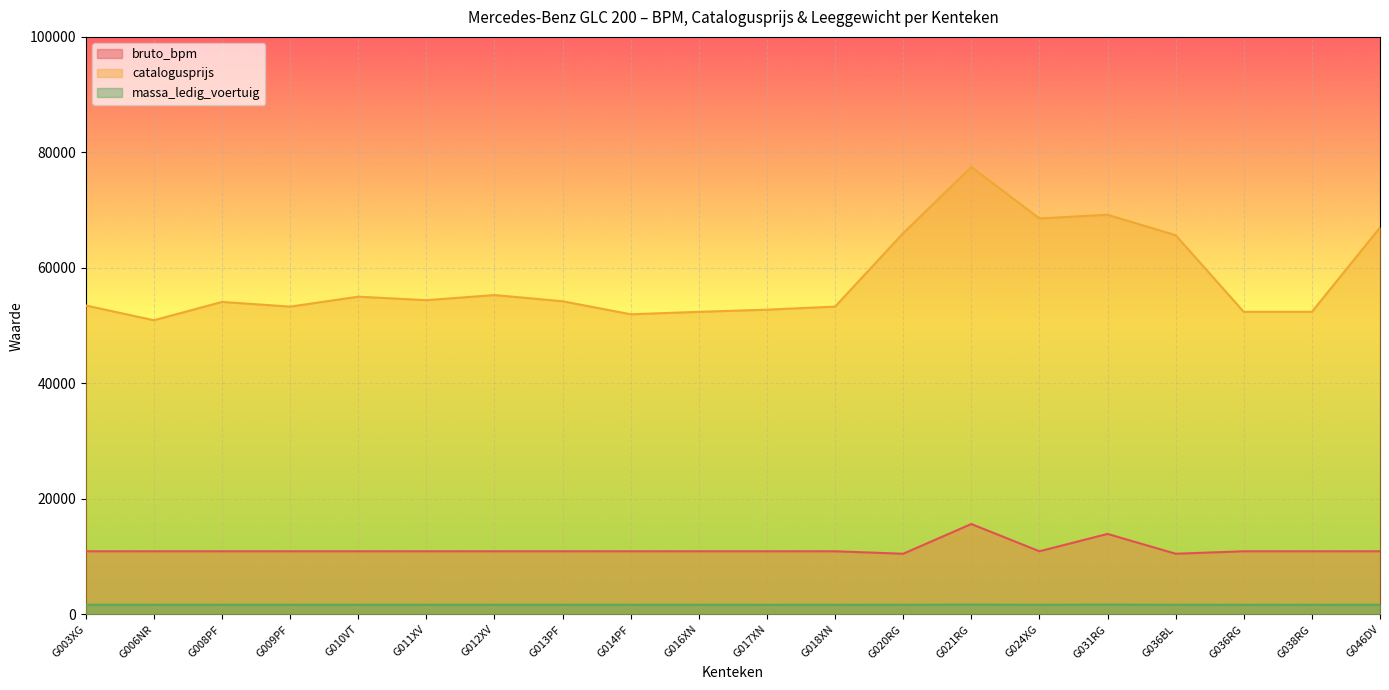

What is the greatest value displayed?

77482